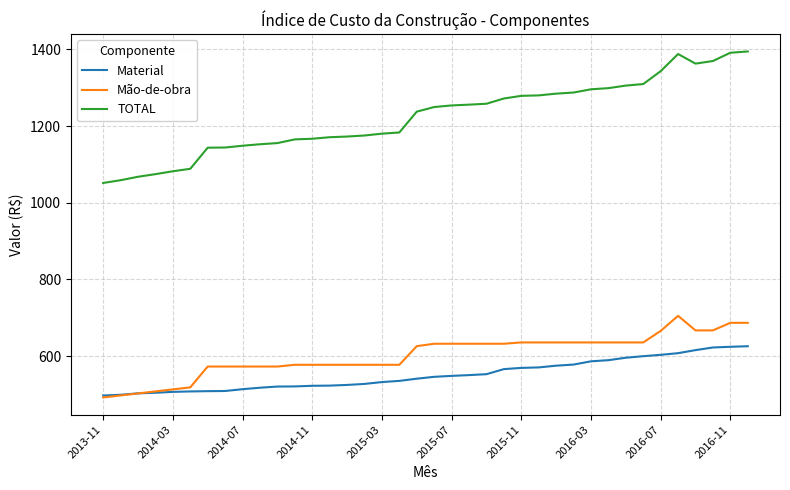

True or false: TOTAL and Mão-de-obra intersect in this chart.

False